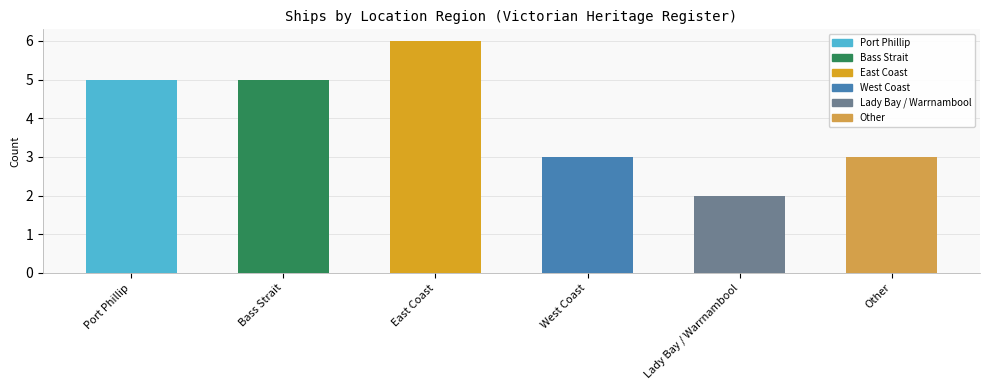

What is the label of the 2nd bar from the right?

Lady Bay / Warrnambool